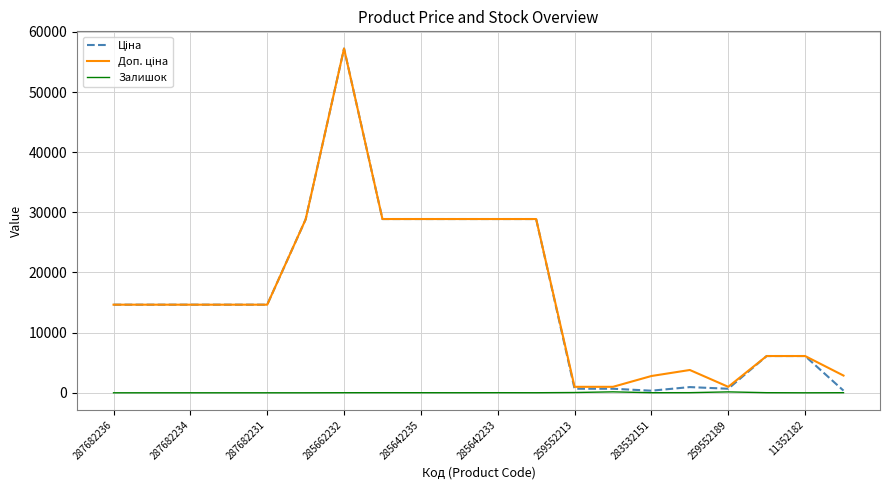

What is the greatest value displayed?

57235.5